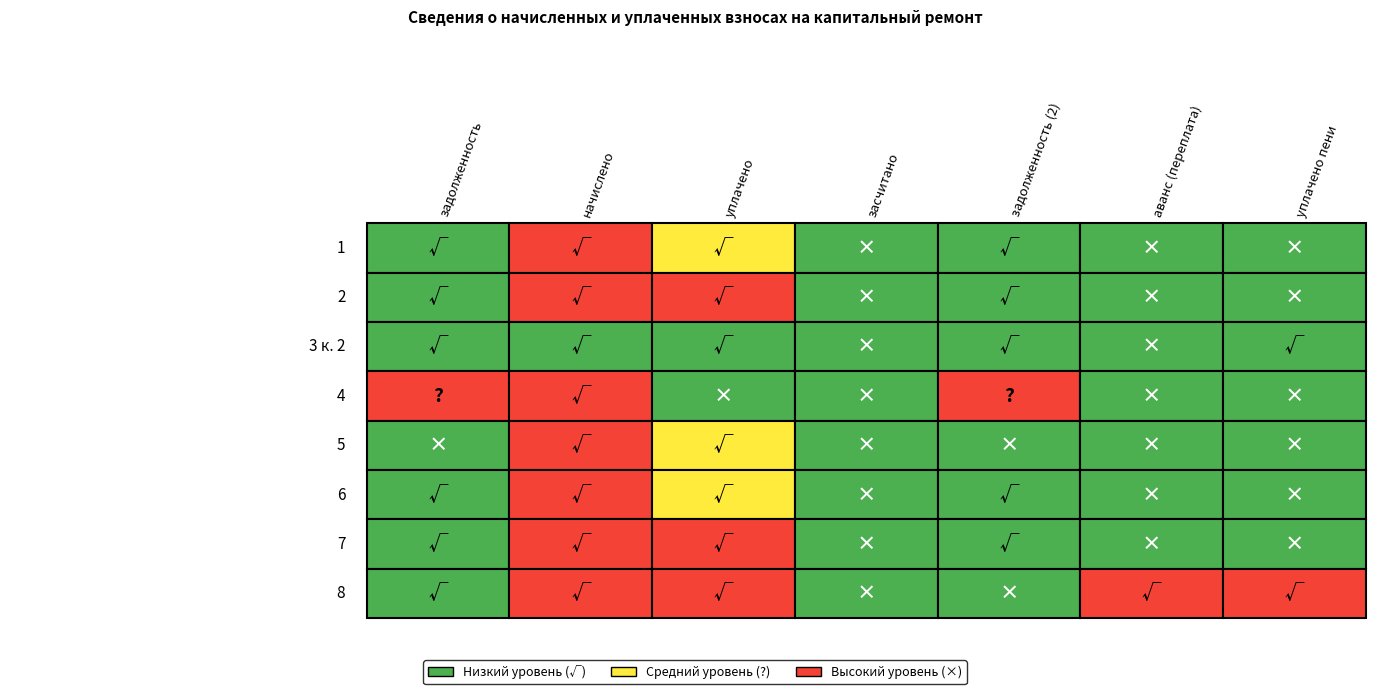

List the series in order of their peak value, lowest first.

3 к. 2, 1, 5, 2, 6, 7, 8, 4